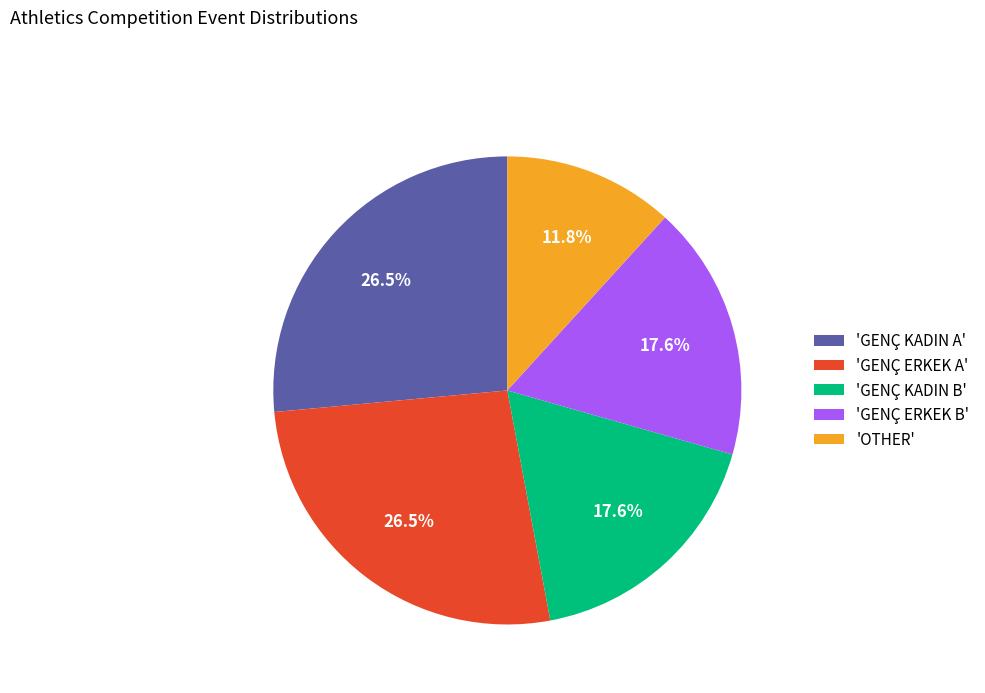

What is the smallest slice in the pie chart?

'OTHER'